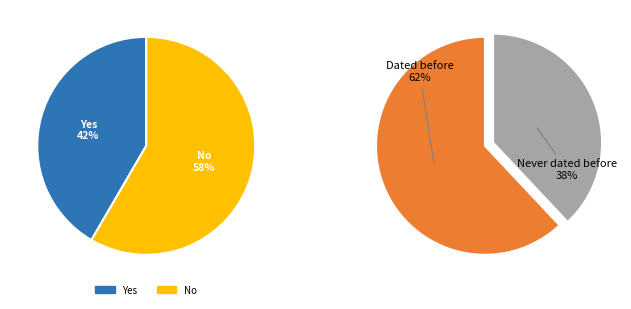

Does any single category account for the majority?

Yes